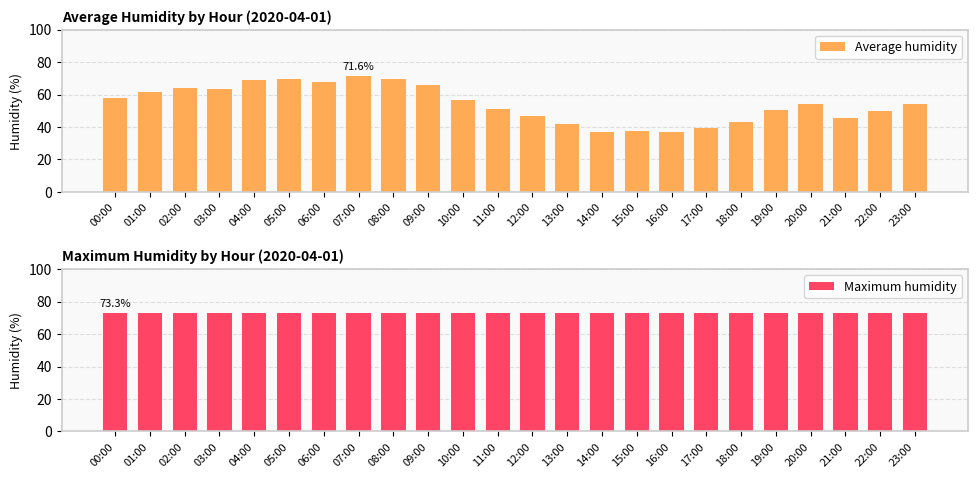

Reading left to right, list all the values displayed in this chart.

Average humidity: 00:00=57.9	01:00=61.7	02:00=64.2	03:00=63.5	04:00=69.1	05:00=69.8	06:00=67.5	07:00=71.6	08:00=69.4	09:00=65.6	10:00=56.8	11:00=50.9	12:00=46.9	13:00=41.9	14:00=37.0	15:00=37.8	16:00=36.8	17:00=39.2	18:00=42.8	19:00=50.6	20:00=54.1	21:00=45.8	22:00=49.7	23:00=54.4
Maximum humidity: 00:00=73.3	01:00=73.3	02:00=73.3	03:00=73.3	04:00=73.3	05:00=73.3	06:00=73.3	07:00=73.3	08:00=73.3	09:00=73.3	10:00=73.3	11:00=73.3	12:00=73.3	13:00=73.3	14:00=73.3	15:00=73.3	16:00=73.3	17:00=73.3	18:00=73.3	19:00=73.3	20:00=73.3	21:00=73.3	22:00=73.3	23:00=73.3